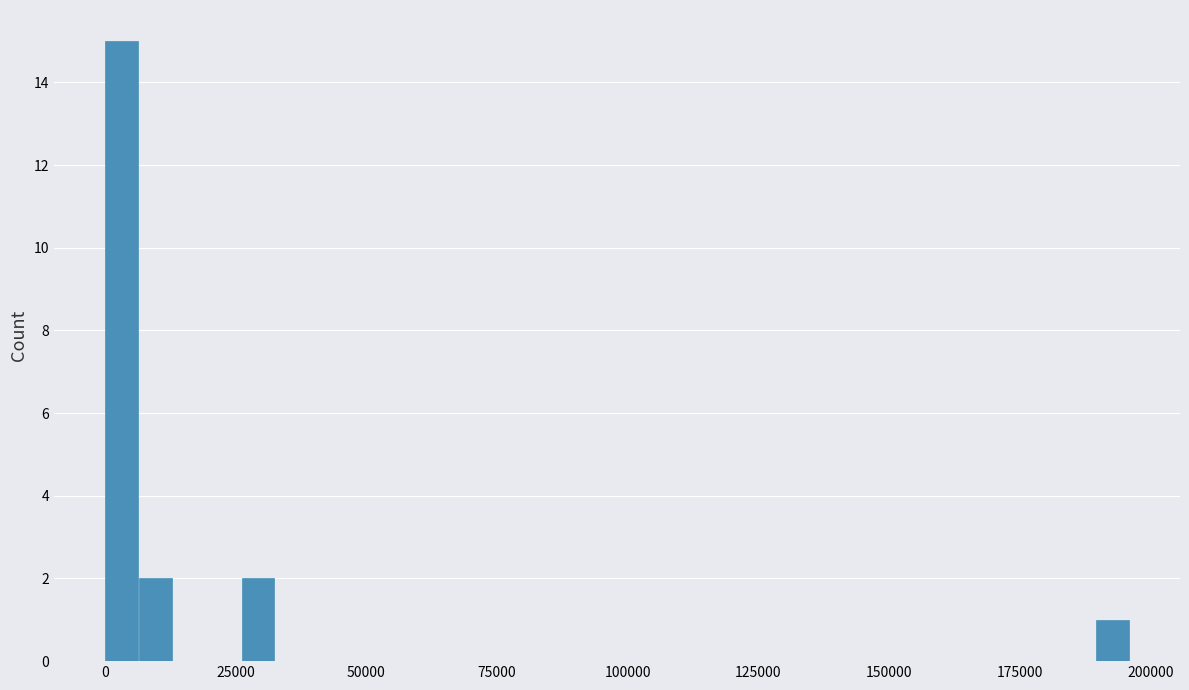

Around what value on the x-axis is the tallest bar? Give the approximate position of its centre, as read against the axis.

5000